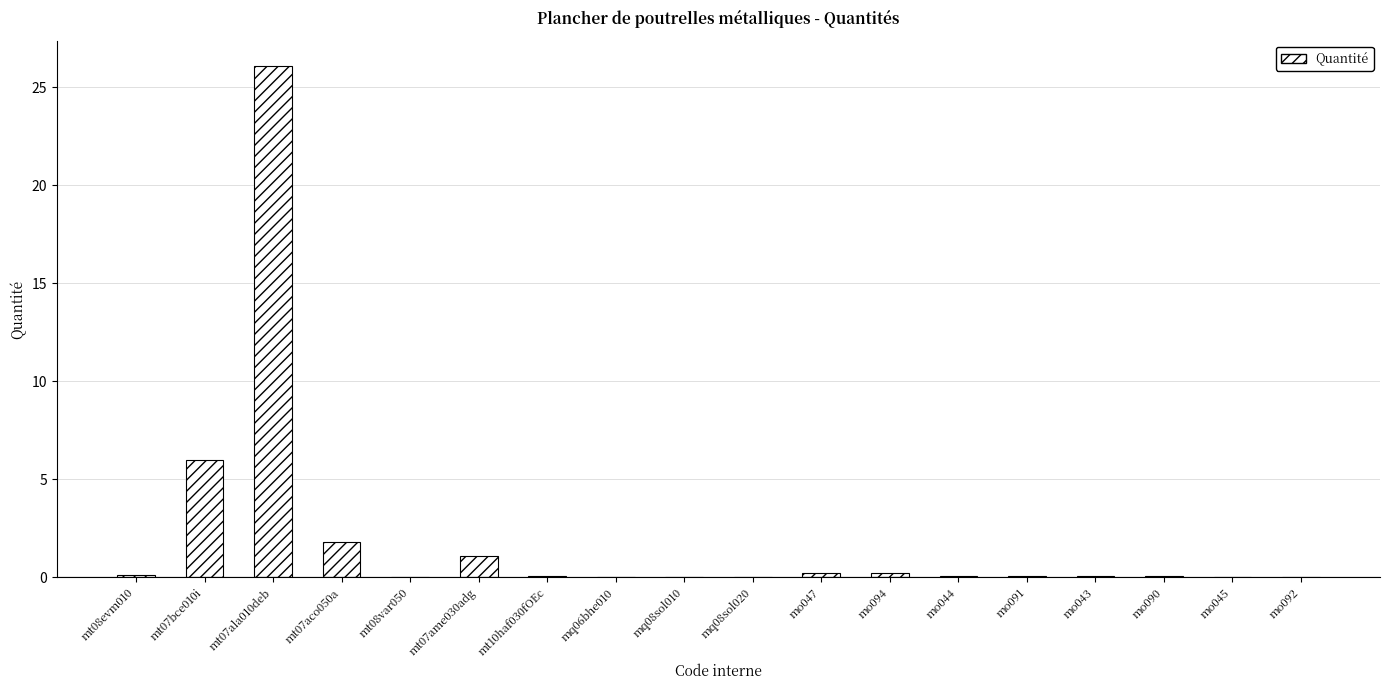

True or false: the data shows 1.1 at mt07ame030adg.

True